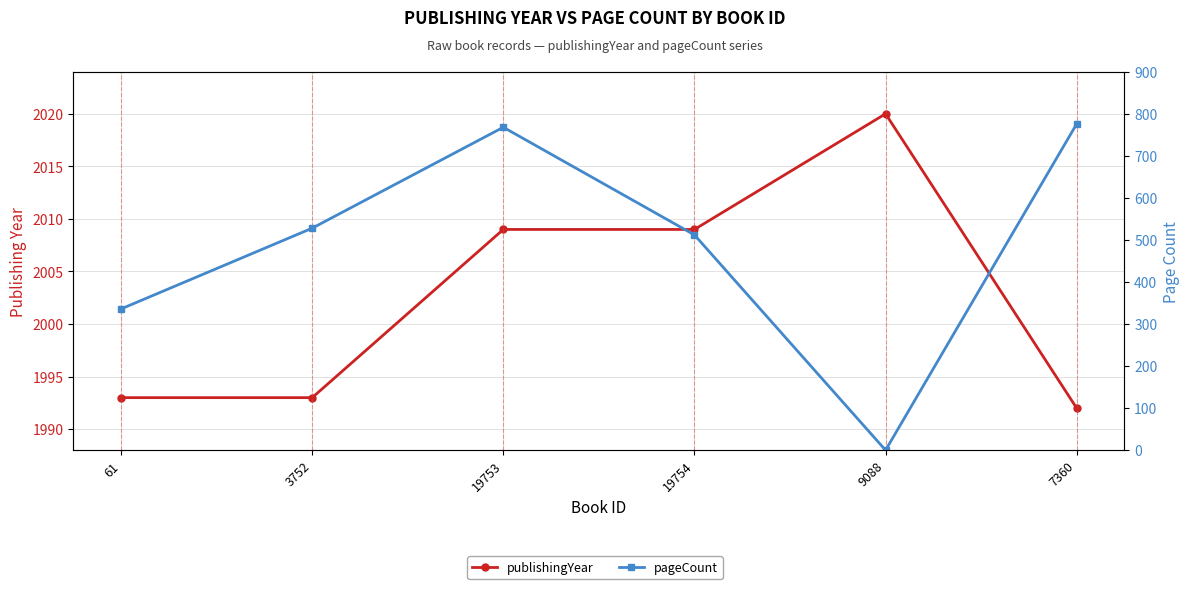

At which label does pageCount first exceed 528?

19753